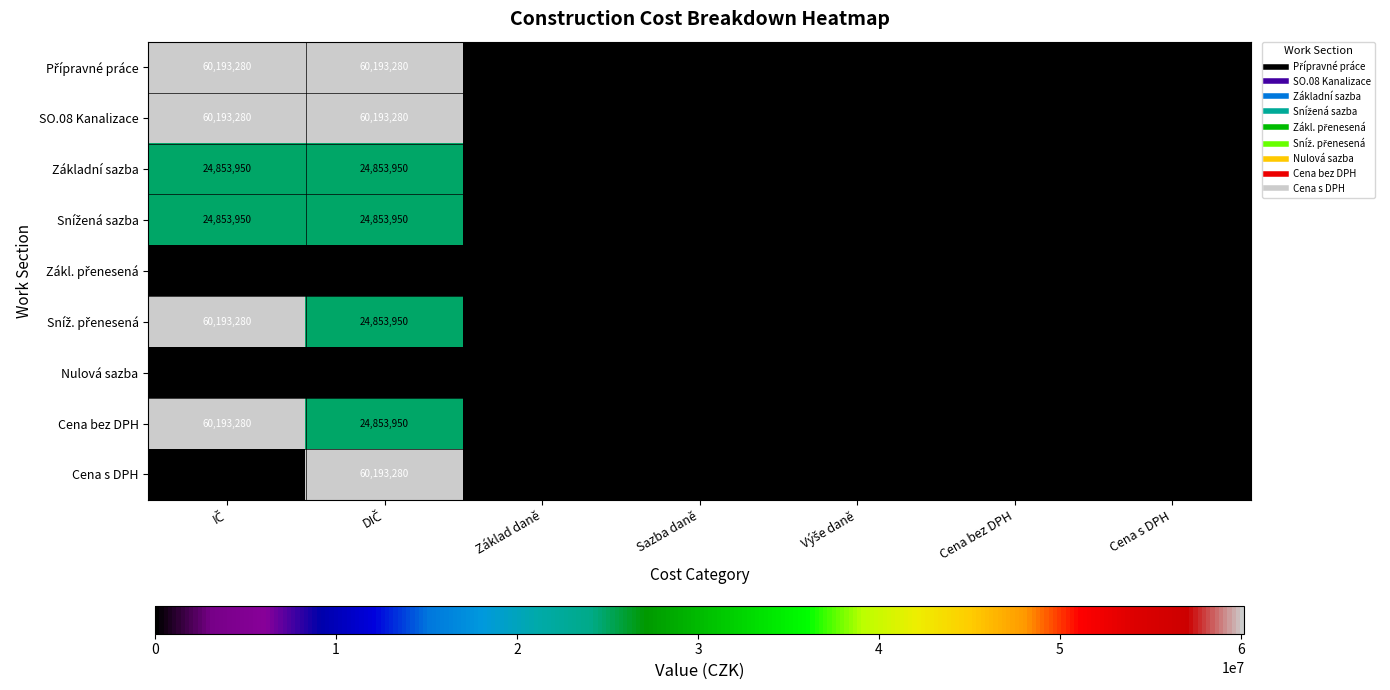

At which label is SO.08 Kanalizace closest to 30096640?

Sazba daně